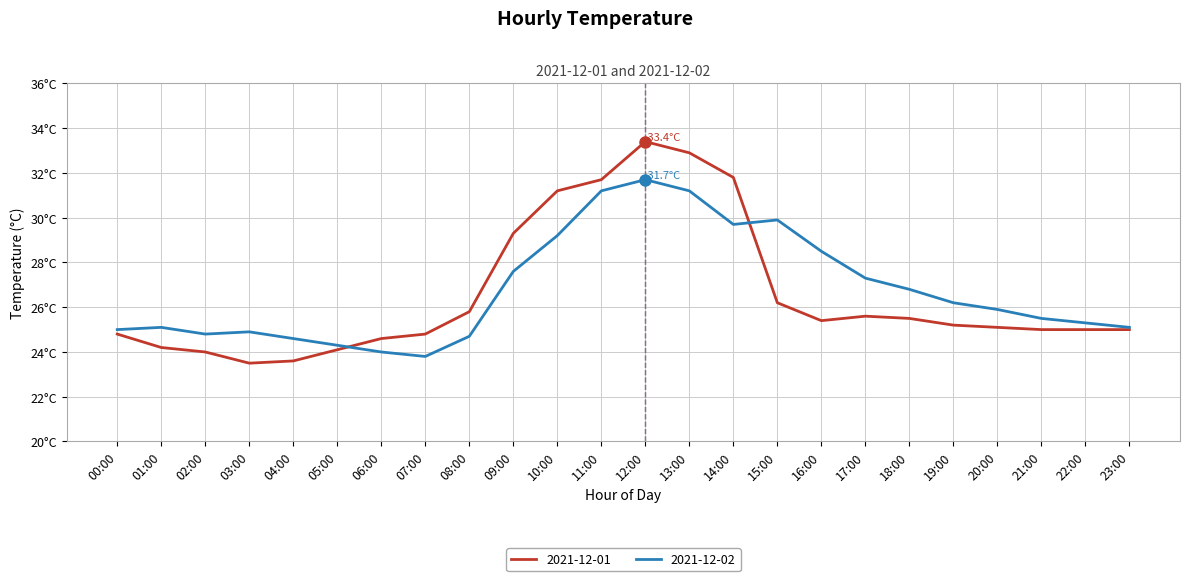

True or false: 2021-12-01 has a value of 16.3 at 14:00.

False